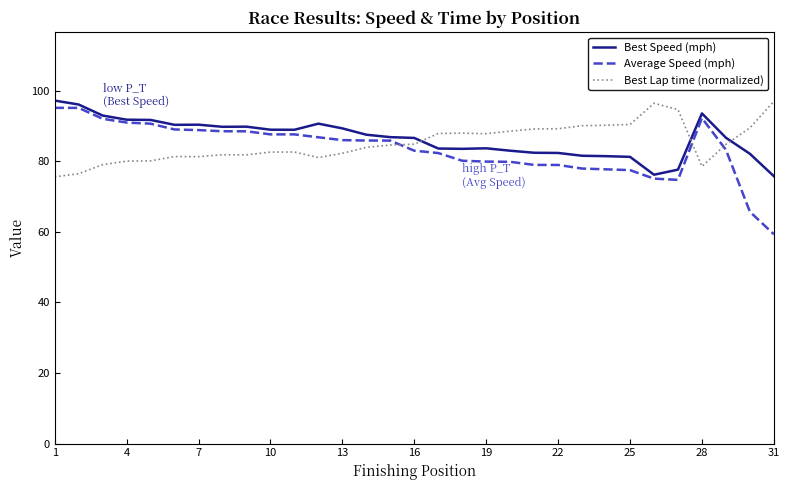

Which series has the largest total across all categories?

Best Speed (mph)